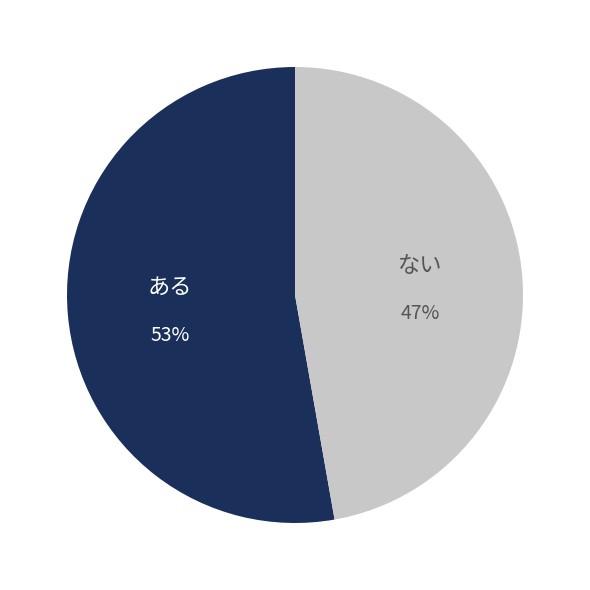

To the nearest percent, what is the average slice percentage?

50%